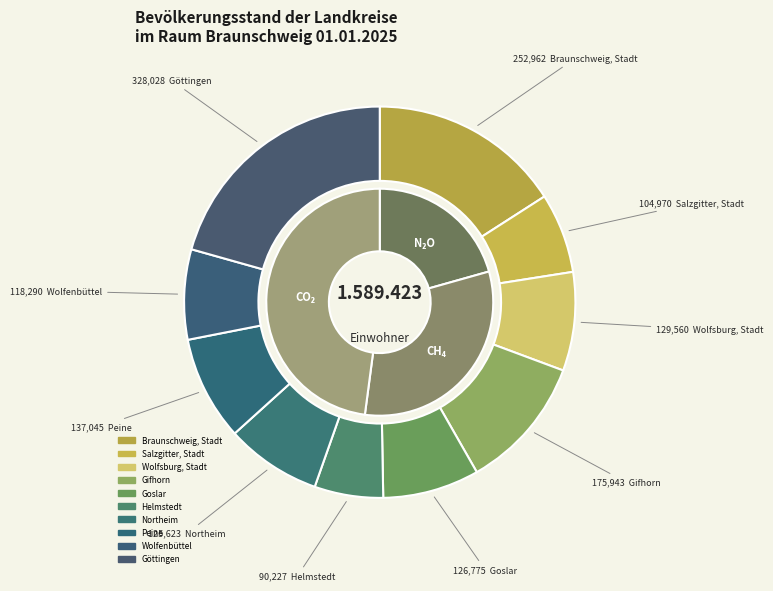

What percentage is the Göttingen slice, to the nearest percent?

21%